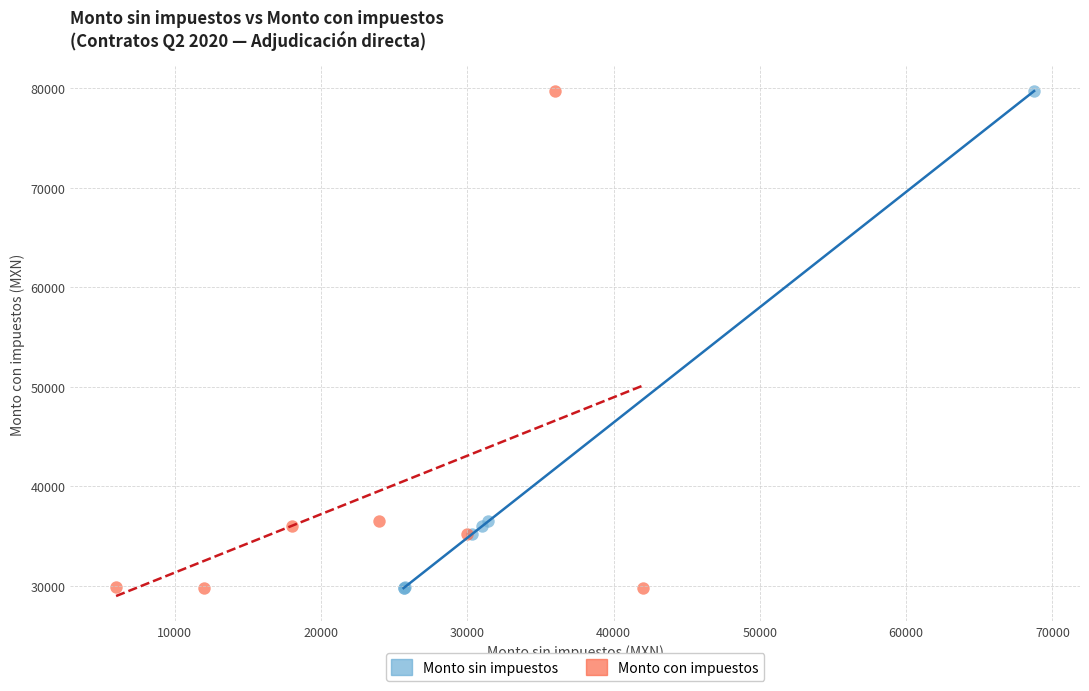

What are all the series names shown in the legend?

Monto sin impuestos, Monto con impuestos